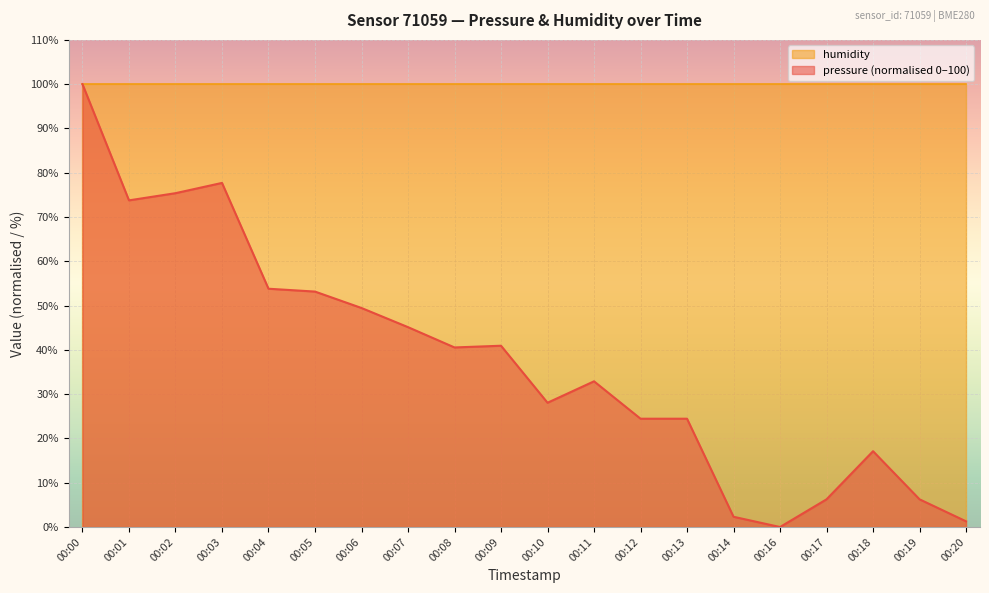

List the labels in order of value, largest first.

00:00, 00:03, 00:02, 00:01, 00:04, 00:05, 00:06, 00:07, 00:09, 00:08, 00:11, 00:10, 00:12, 00:13, 00:18, 00:17, 00:19, 00:14, 00:20, 00:16